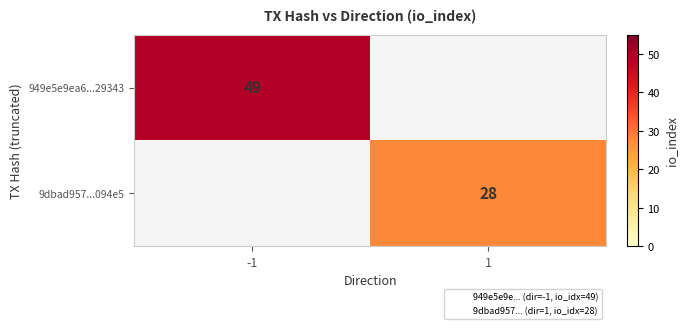

The value of 949e5e9ea6...29343 at -1 is 13.1. True or false?

False